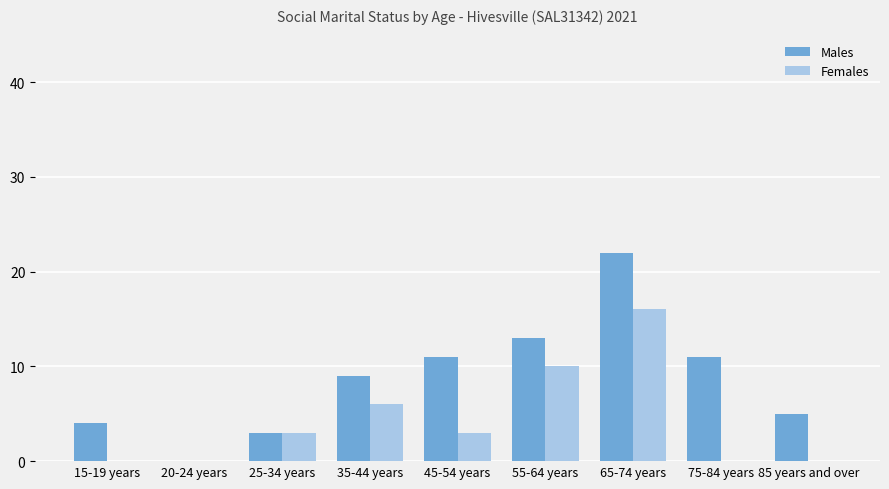

True or false: Males has a value of 5 at 85 years and over.

True